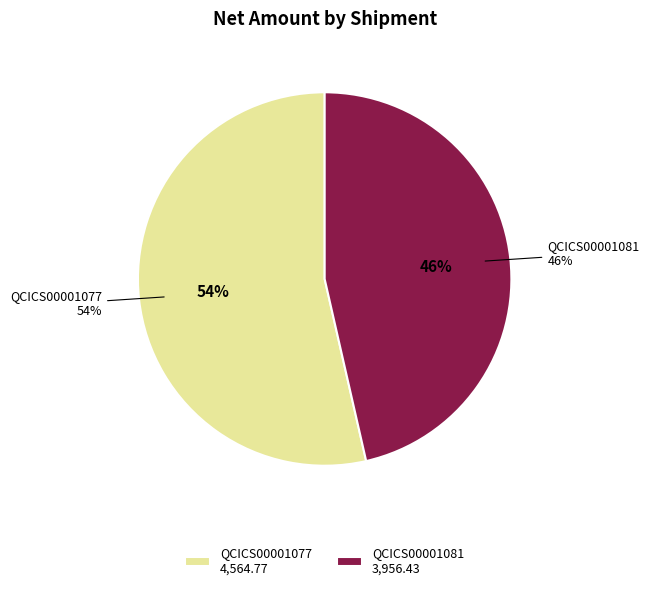

Is it true that QCICS00001081 is 59% of the pie?

False